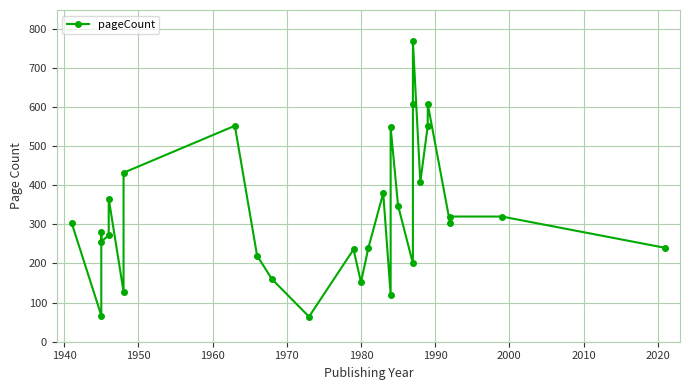

What is the average value?

326